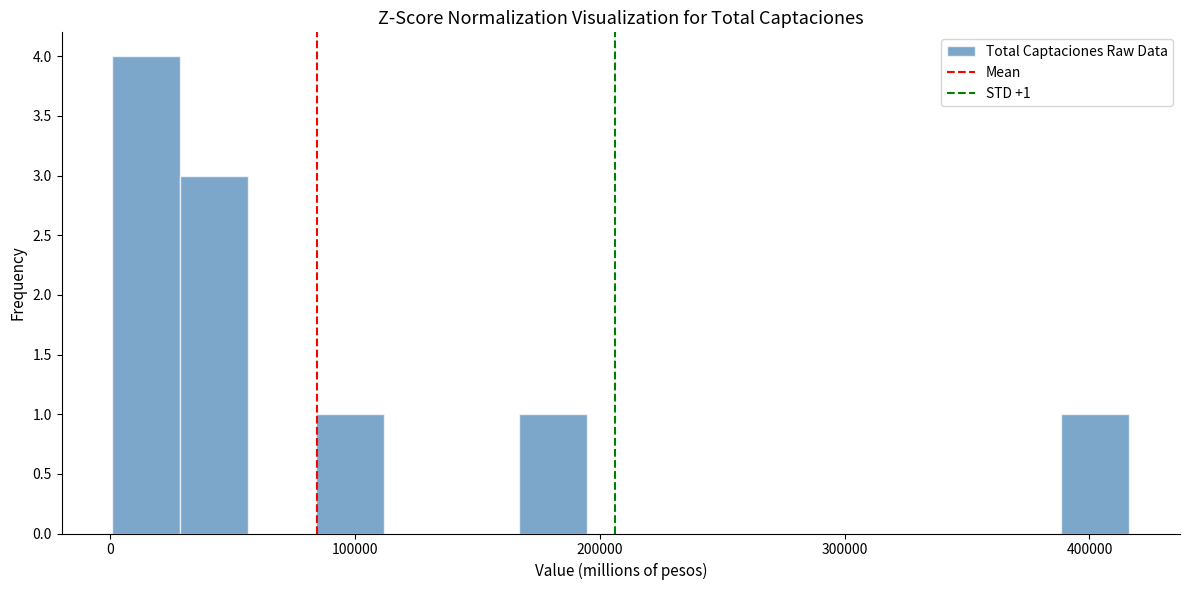

Read against the x-axis, roughly where is the centre of the tallest bar?

10000